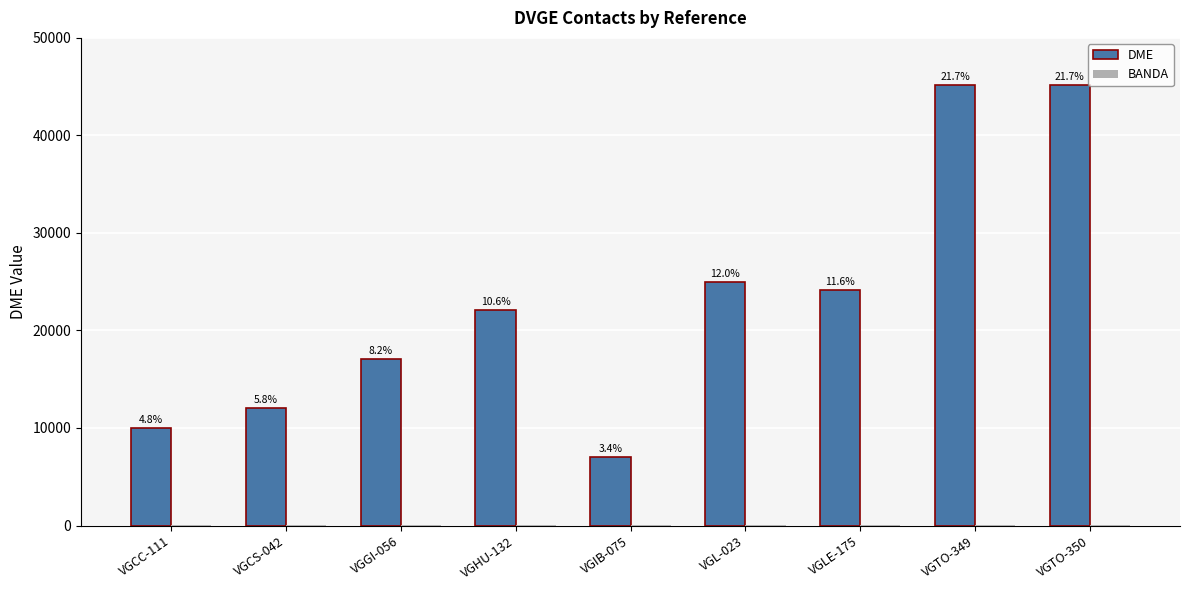

How many groups of bars are there?

9